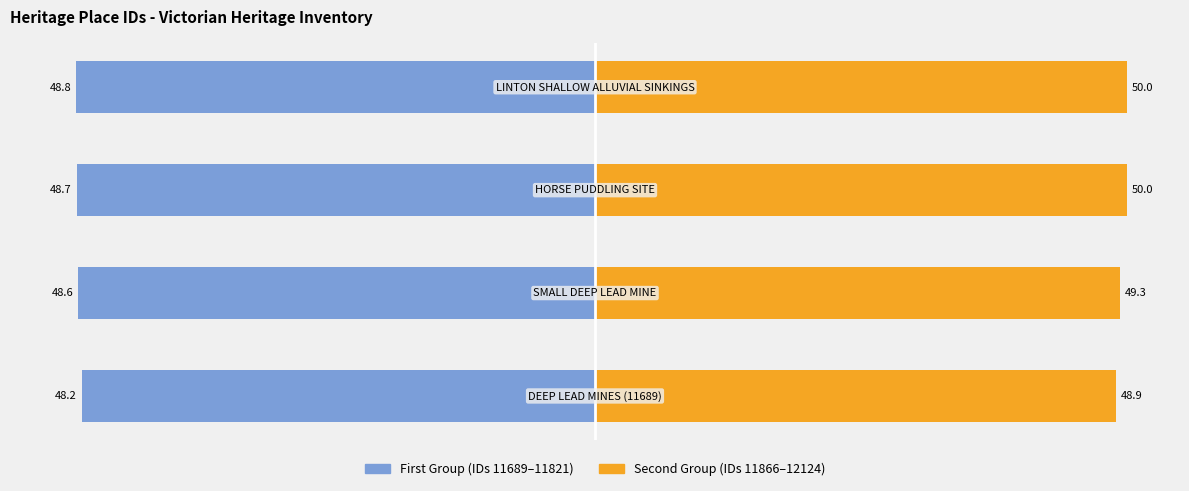

What is the difference between the maximum and minimum values in the Second Group series?

1.1